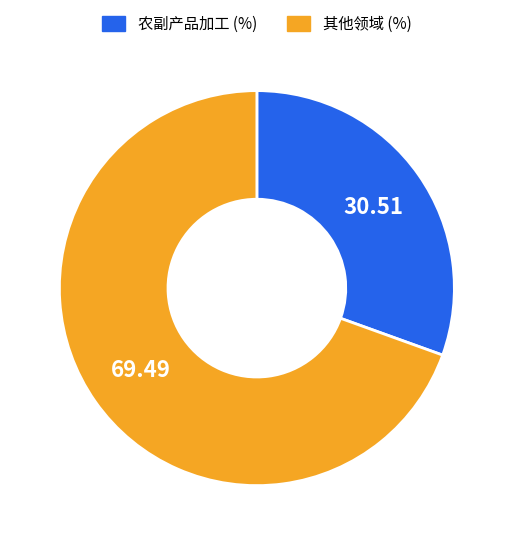

How many segments does this pie chart have?

2